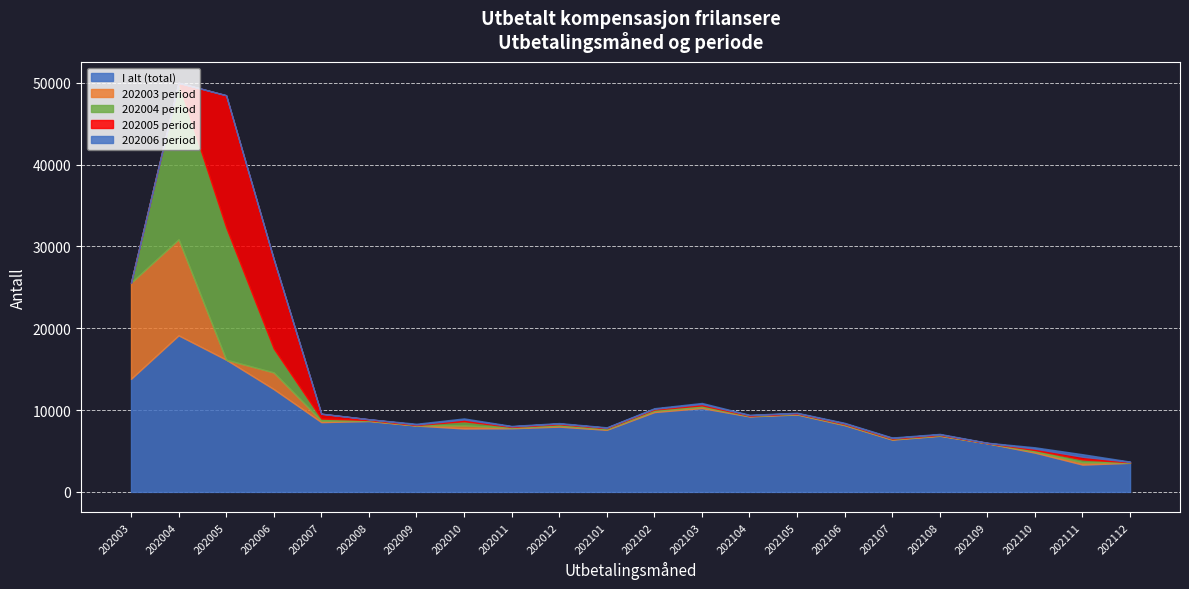

Which series has the widest spread of values?

202004 period